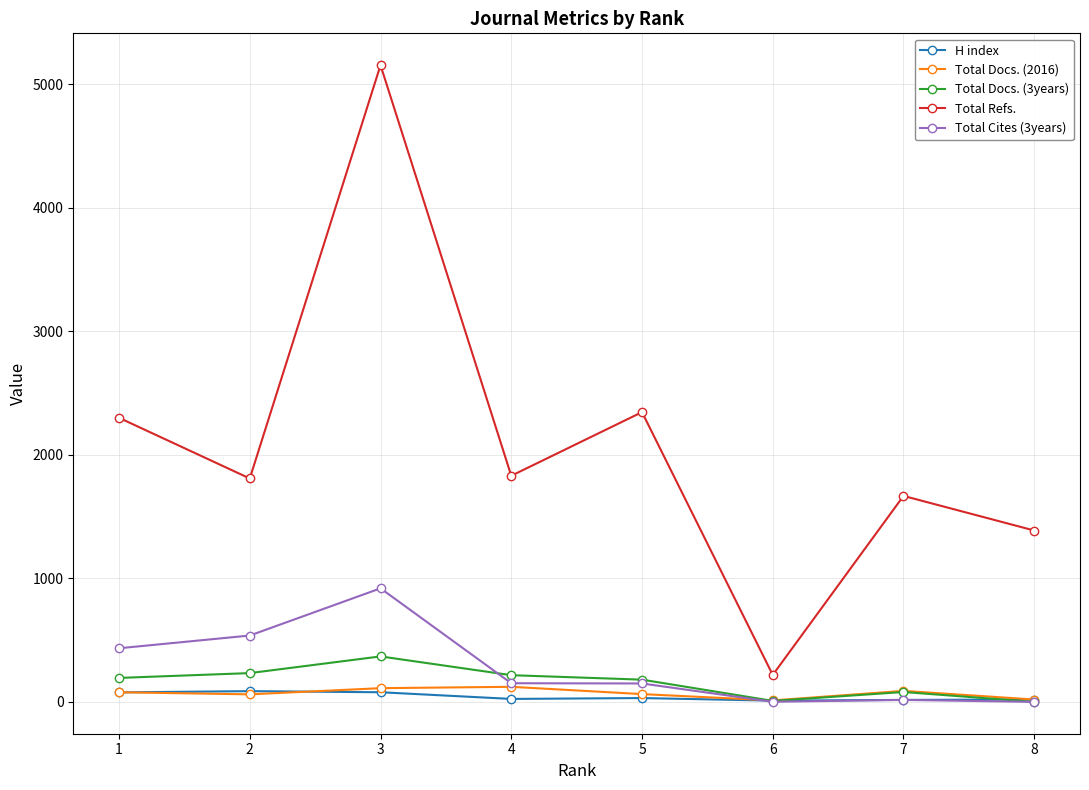

How many lines are shown in the chart?

5